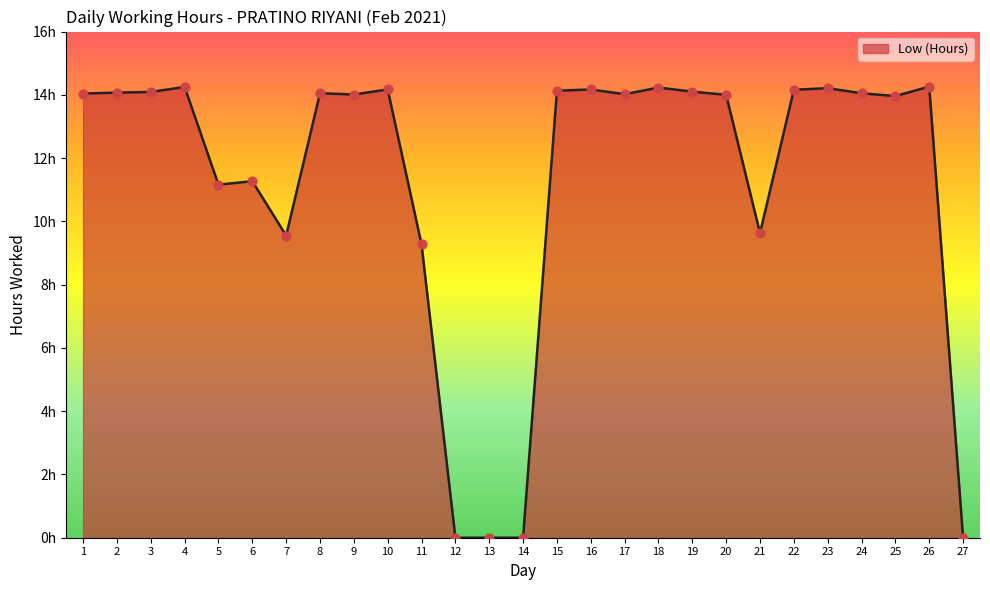

Which has a higher value, 19 or 3?

19